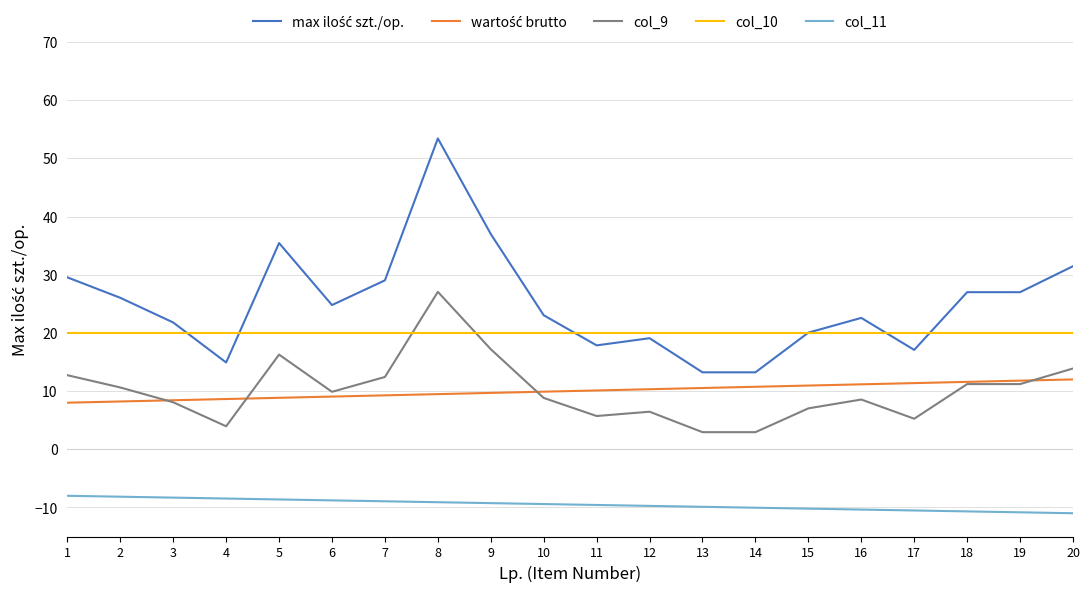

At which category is the sum across all series the highest?

8